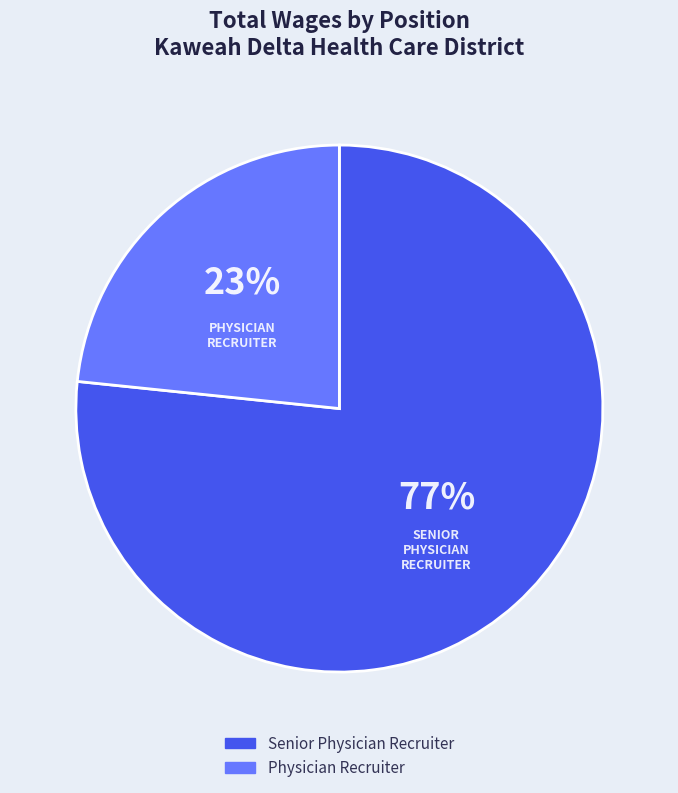

Which has a higher value, Senior Physician Recruiter or Physician Recruiter?

Senior Physician Recruiter